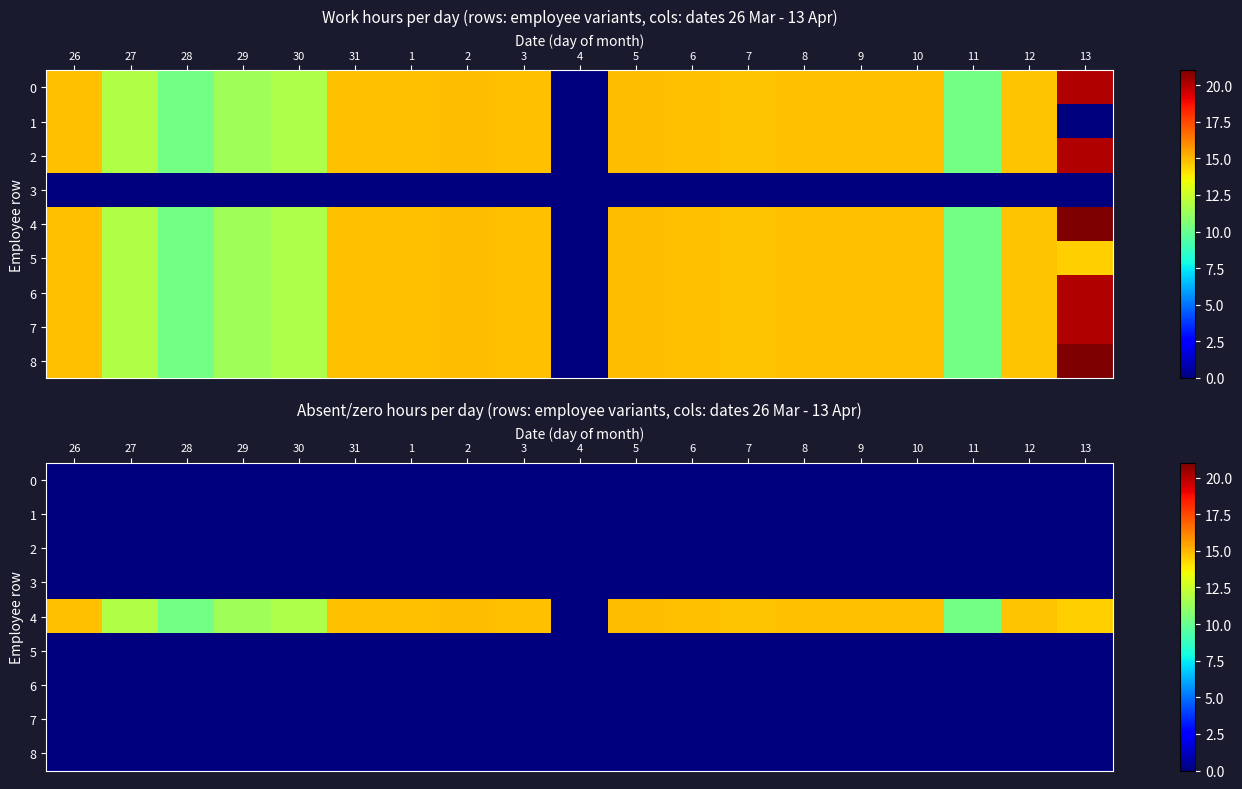

Which series has the largest range (max minus min)?

4